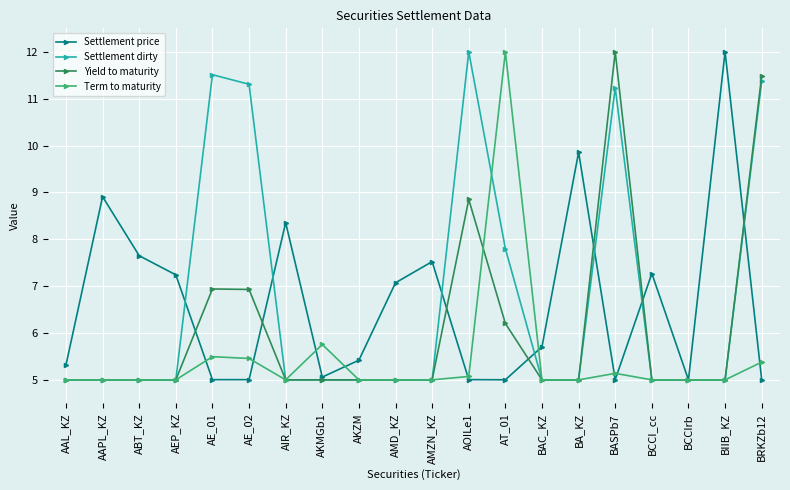

True or false: Term to maturity has a value of 6.6 at BCCIrb.

False